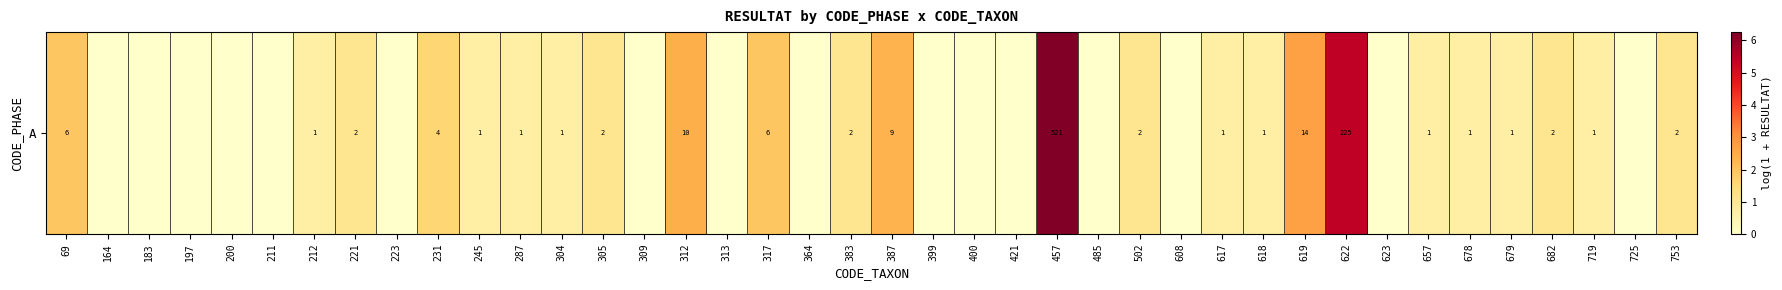

What is the difference between the maximum and minimum values?

6.3